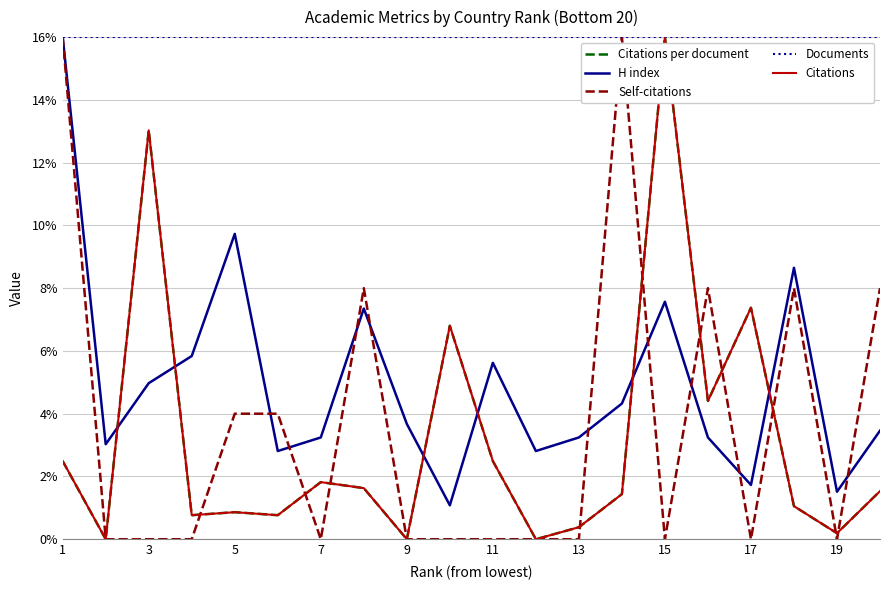

Does the chart have visible grid lines?

Yes